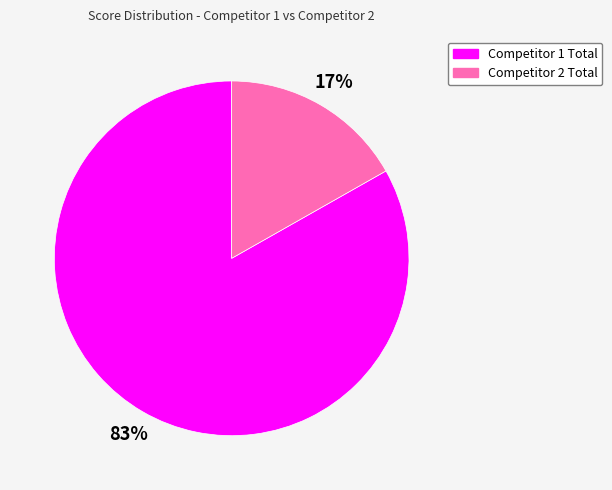

Is there a majority slice in this chart?

Yes